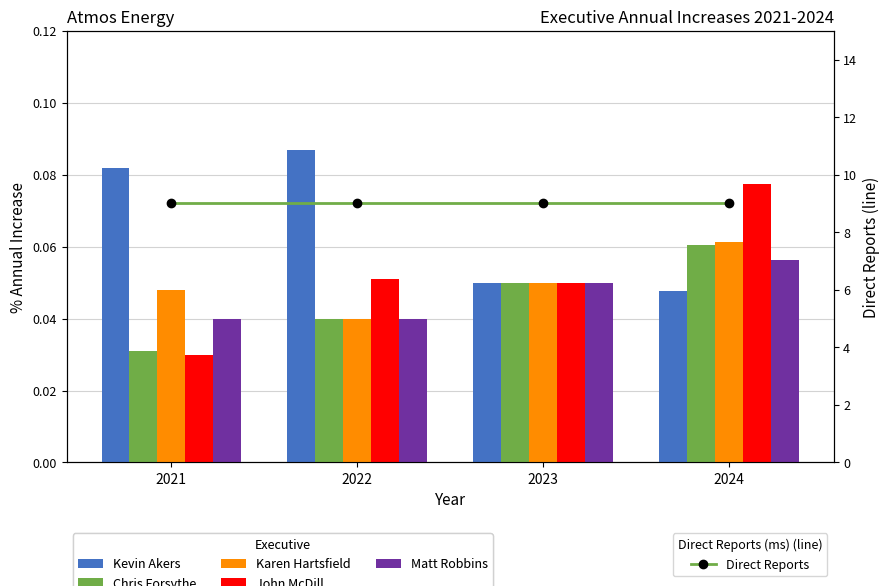

What is the value of the Direct Reports bar at the 2nd from the left?

9.0